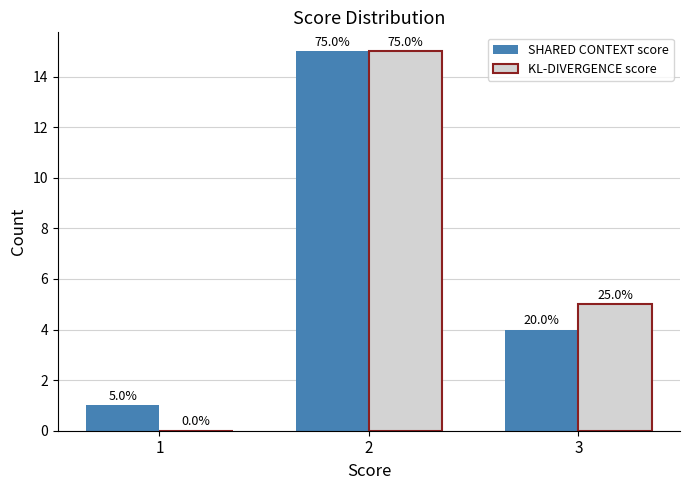

What are all the series names shown in the legend?

SHARED CONTEXT score, KL-DIVERGENCE score